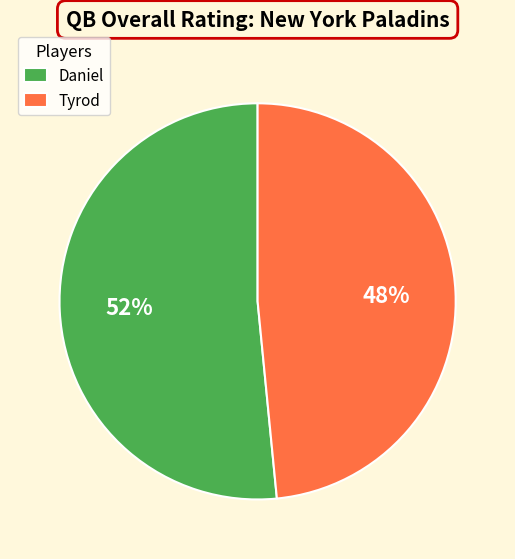

Does Daniel account for over 50% of the chart?

Yes